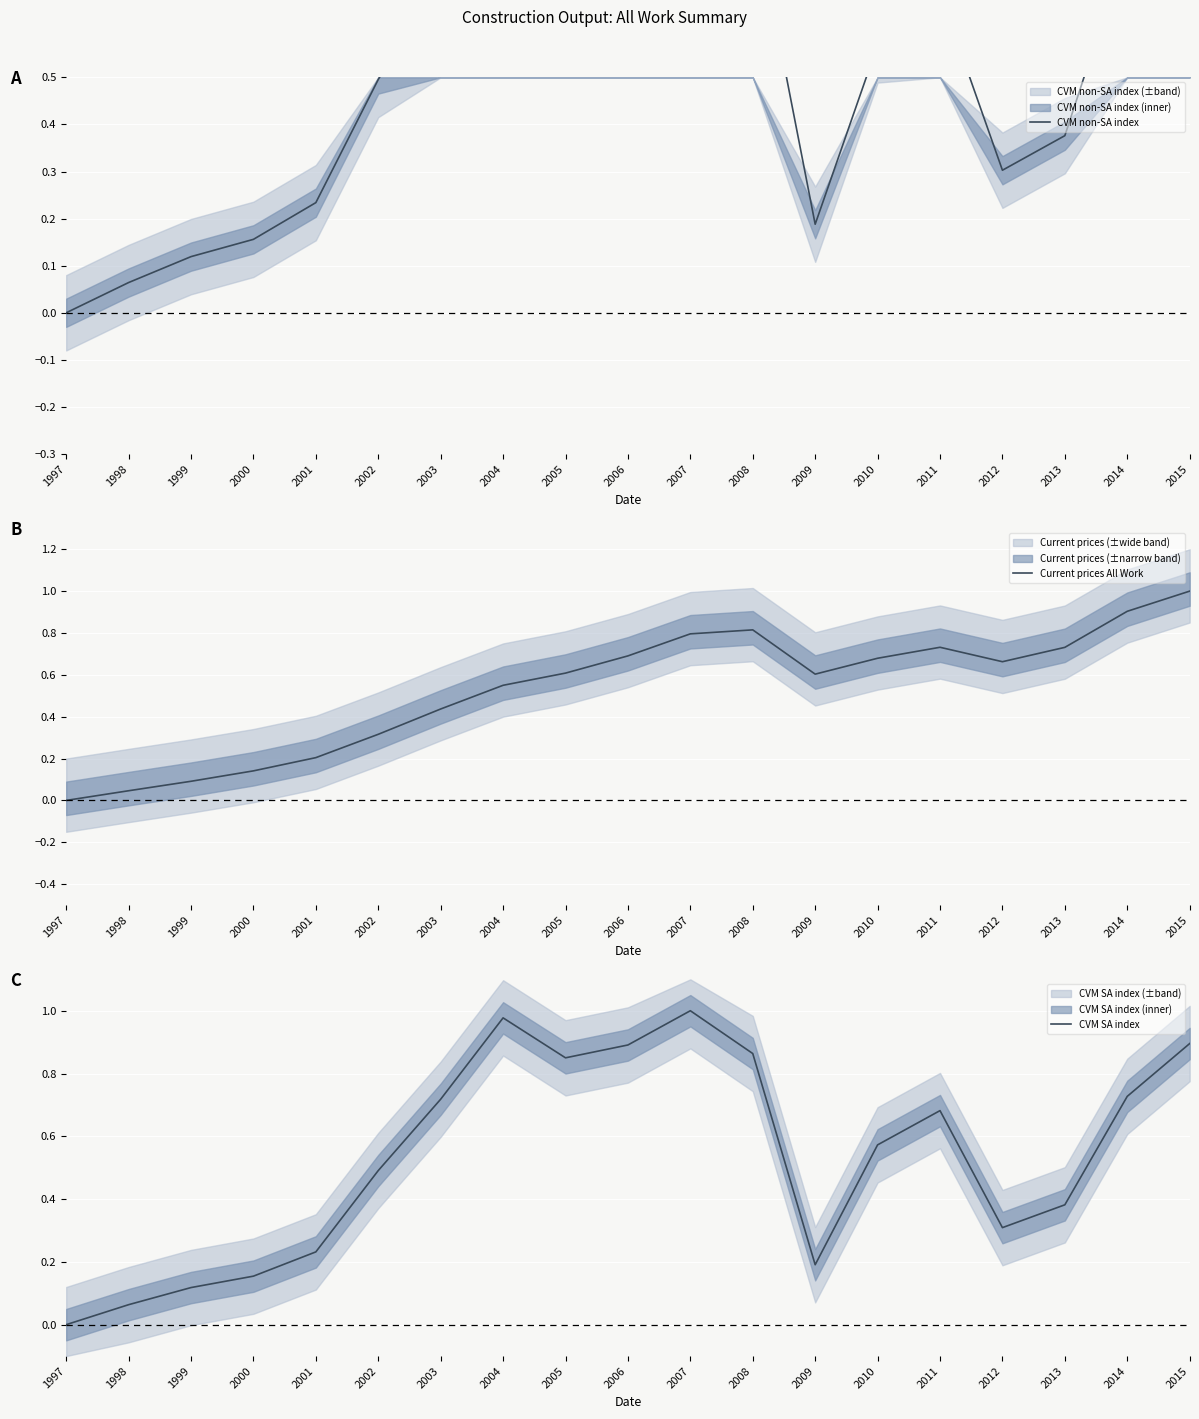

Which category has the lowest value in the Current prices All Work series?

1997